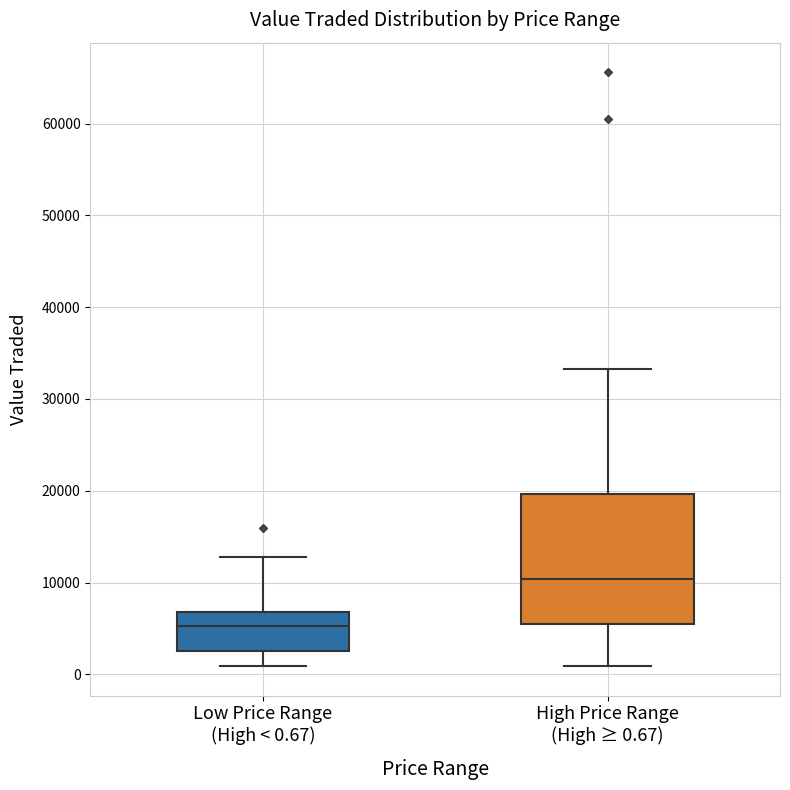

Where is the lower edge of the box for Low Price Range (High < 0.67) on the y-axis? The values are not printed on the chart, so give them approximately, as read against the axis.

3000